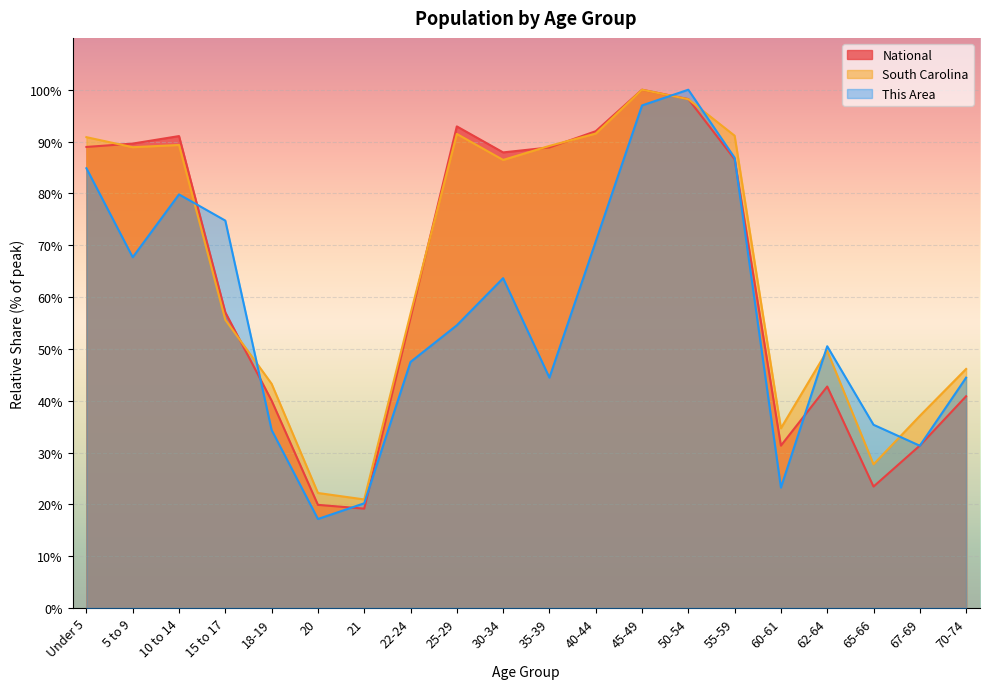

What is the approximate value of This Area at 35-39?

44.4